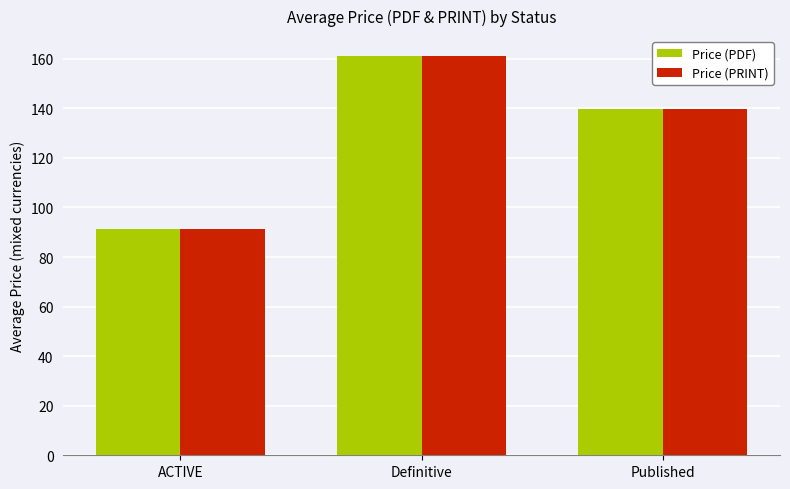

What are all the series names shown in the legend?

Price (PDF), Price (PRINT)